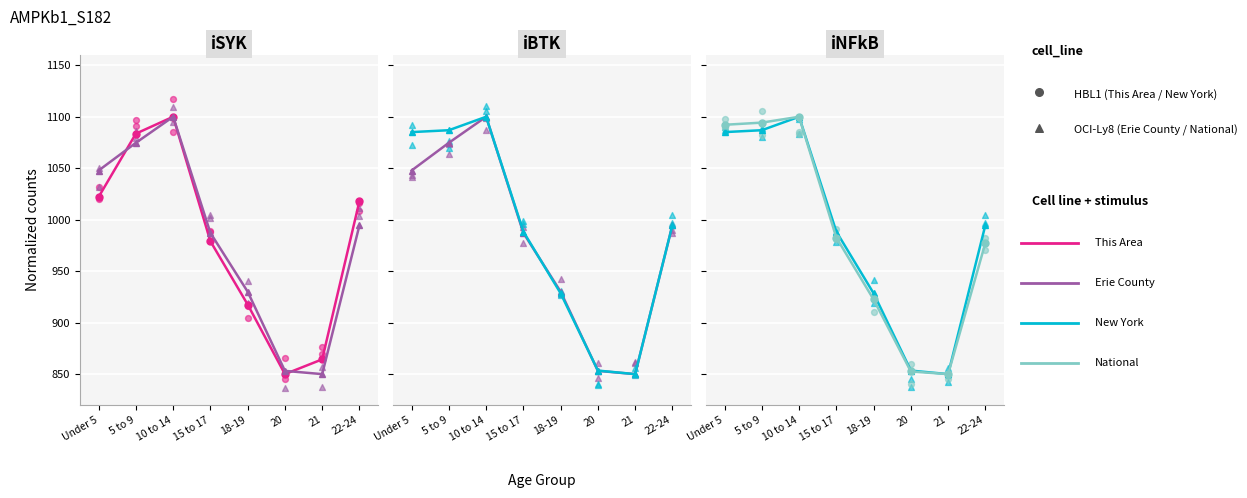

At which category is the sum across all series the highest?

10 to 14